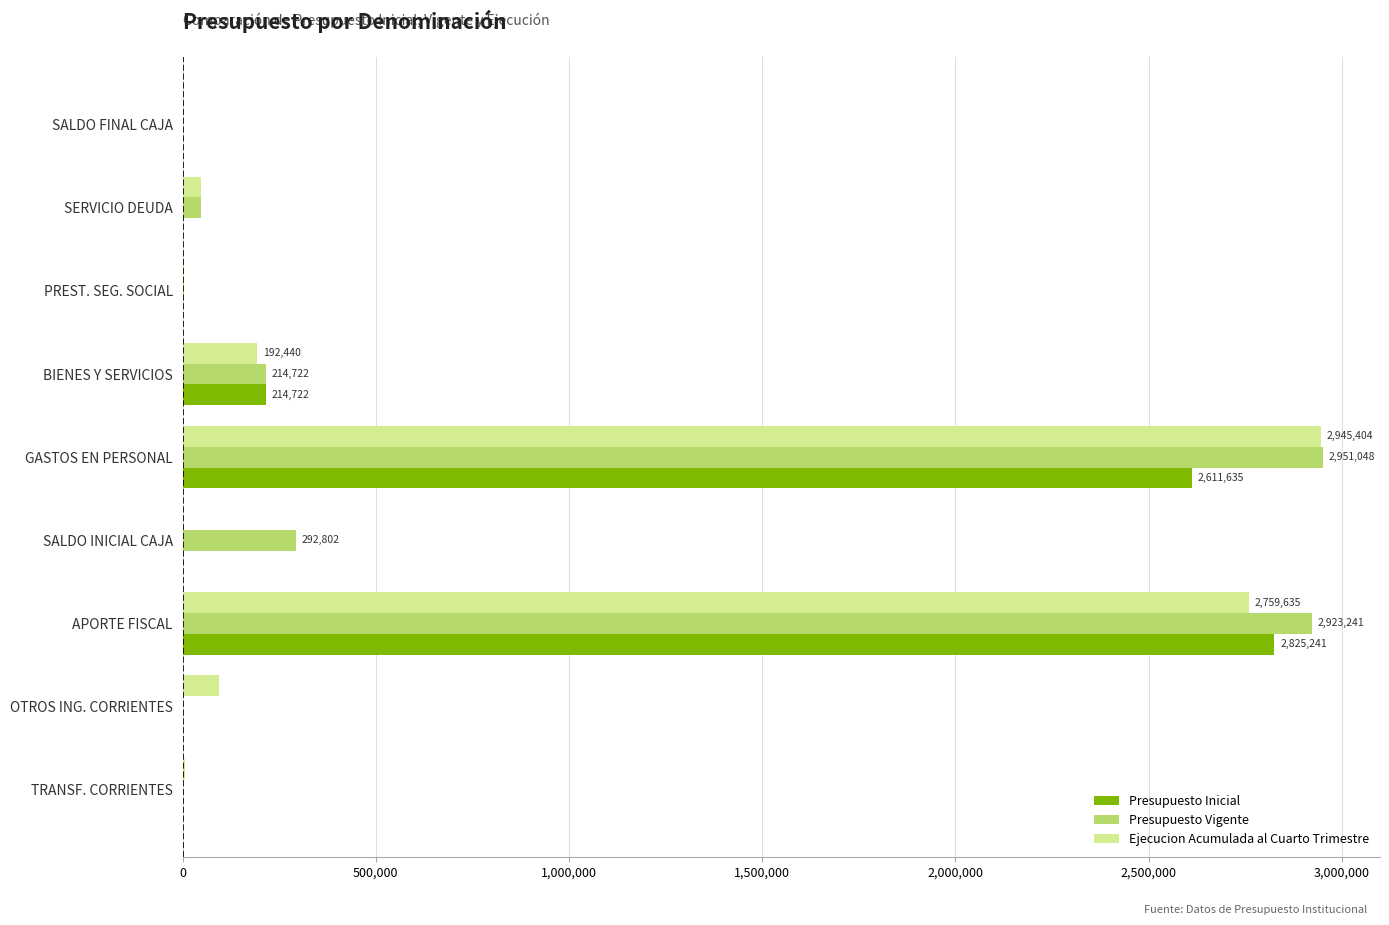

Where is Presupuesto Vigente nearest to the value 1476024?

SALDO INICIAL CAJA